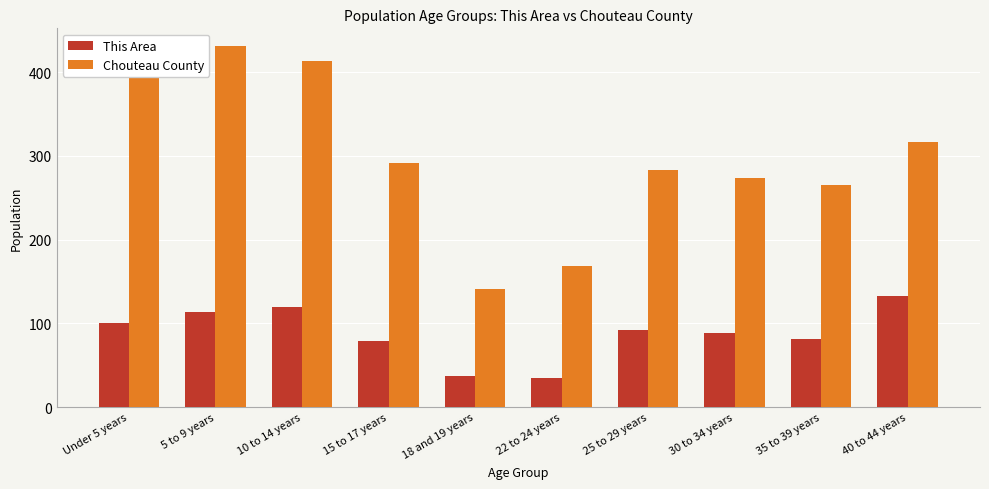

What is the maximum value shown in the chart?

431